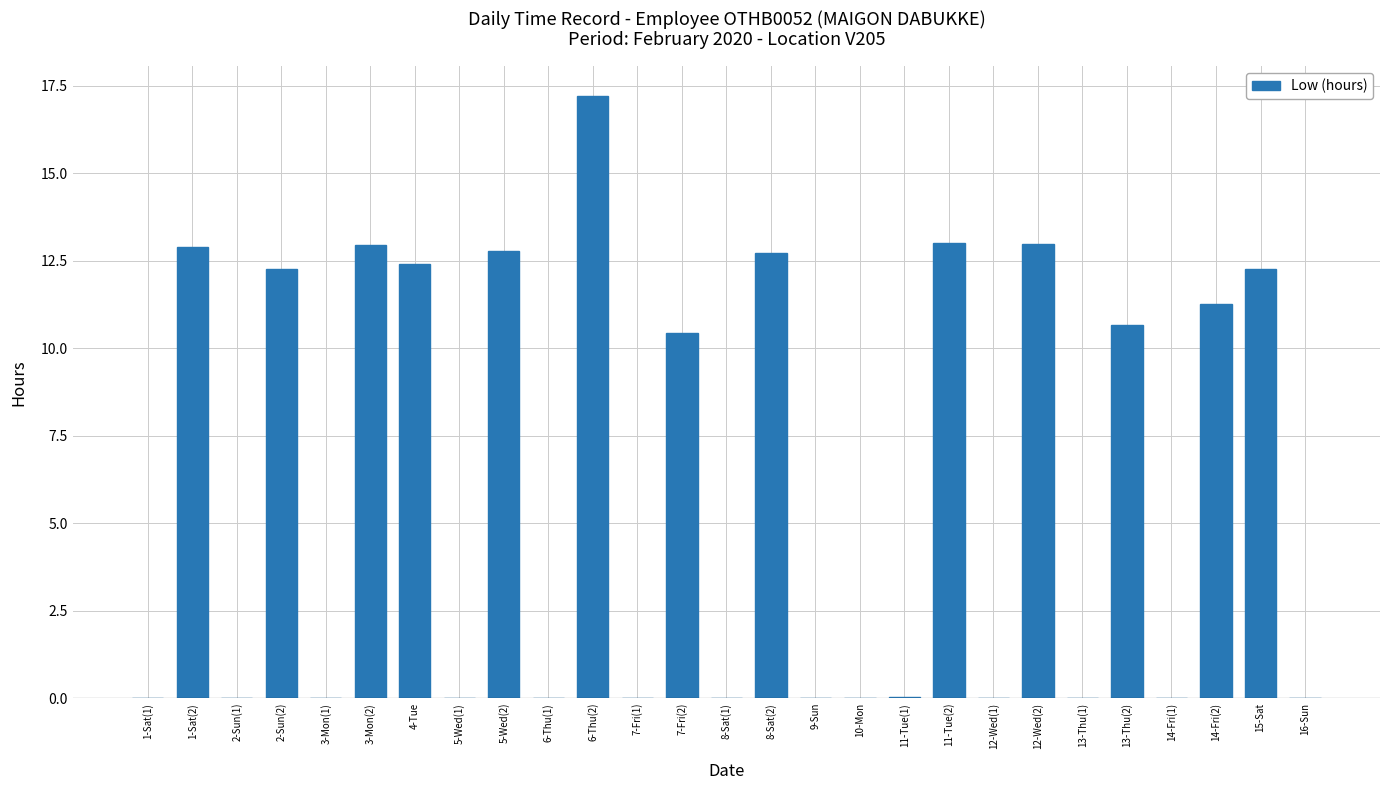

The value at 9-Sun is 0.0. True or false?

True